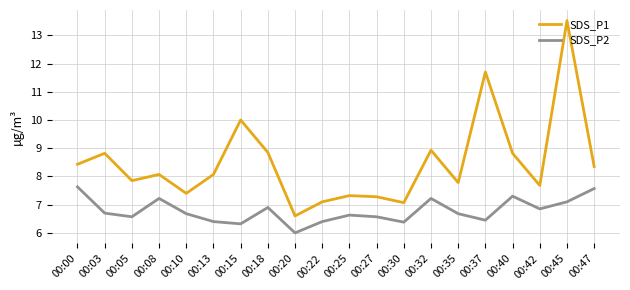

The SDS_P1 series shows 13.5 at 00:13. True or false?

False